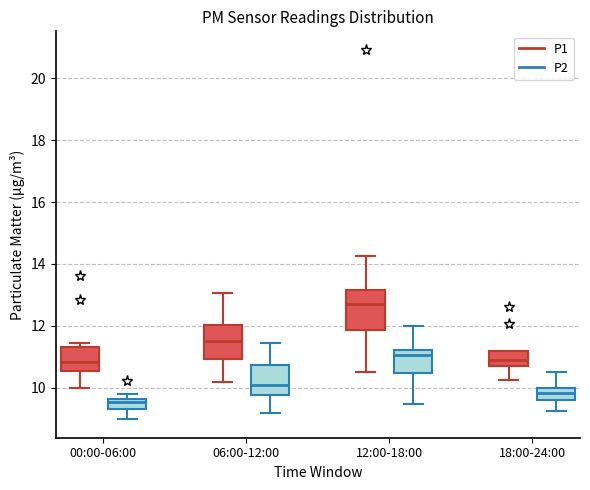

Reading left to right, transcribe this box plot: for each box, give where its median line is, the range the box spans, and where its two whiskers end, as read against the y-axis. The values are not printed on the chart, so give them approximately, as read against the axis.

00:00-06:00 (P1): median 10.8, box 10.6 to 11.4, whiskers 10.0 to 11.4 (just above the box's upper edge)
00:00-06:00 (P2): median 9.6 (inside the box), box 9.4 to 9.6, whiskers 9.0 to 9.8
06:00-12:00 (P1): median 11.6, box 11.0 to 12.0, whiskers 10.2 to 13.0
06:00-12:00 (P2): median 10.0, box 9.8 to 10.8, whiskers 9.2 to 11.4
12:00-18:00 (P1): median 12.8, box 11.8 to 13.2, whiskers 10.6 to 14.2
12:00-18:00 (P2): median 11.0, box 10.4 to 11.2, whiskers 9.4 to 12.0
18:00-24:00 (P1): median 10.8 (inside the box), box 10.8 to 11.2, whiskers 10.2 to 11.2
18:00-24:00 (P2): median 9.8, box 9.6 to 10.0, whiskers 9.2 to 10.6